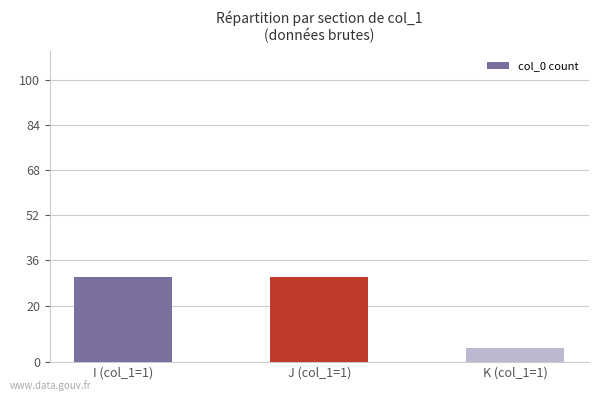

Which category has the lowest value across all series?

K (col_1=1)